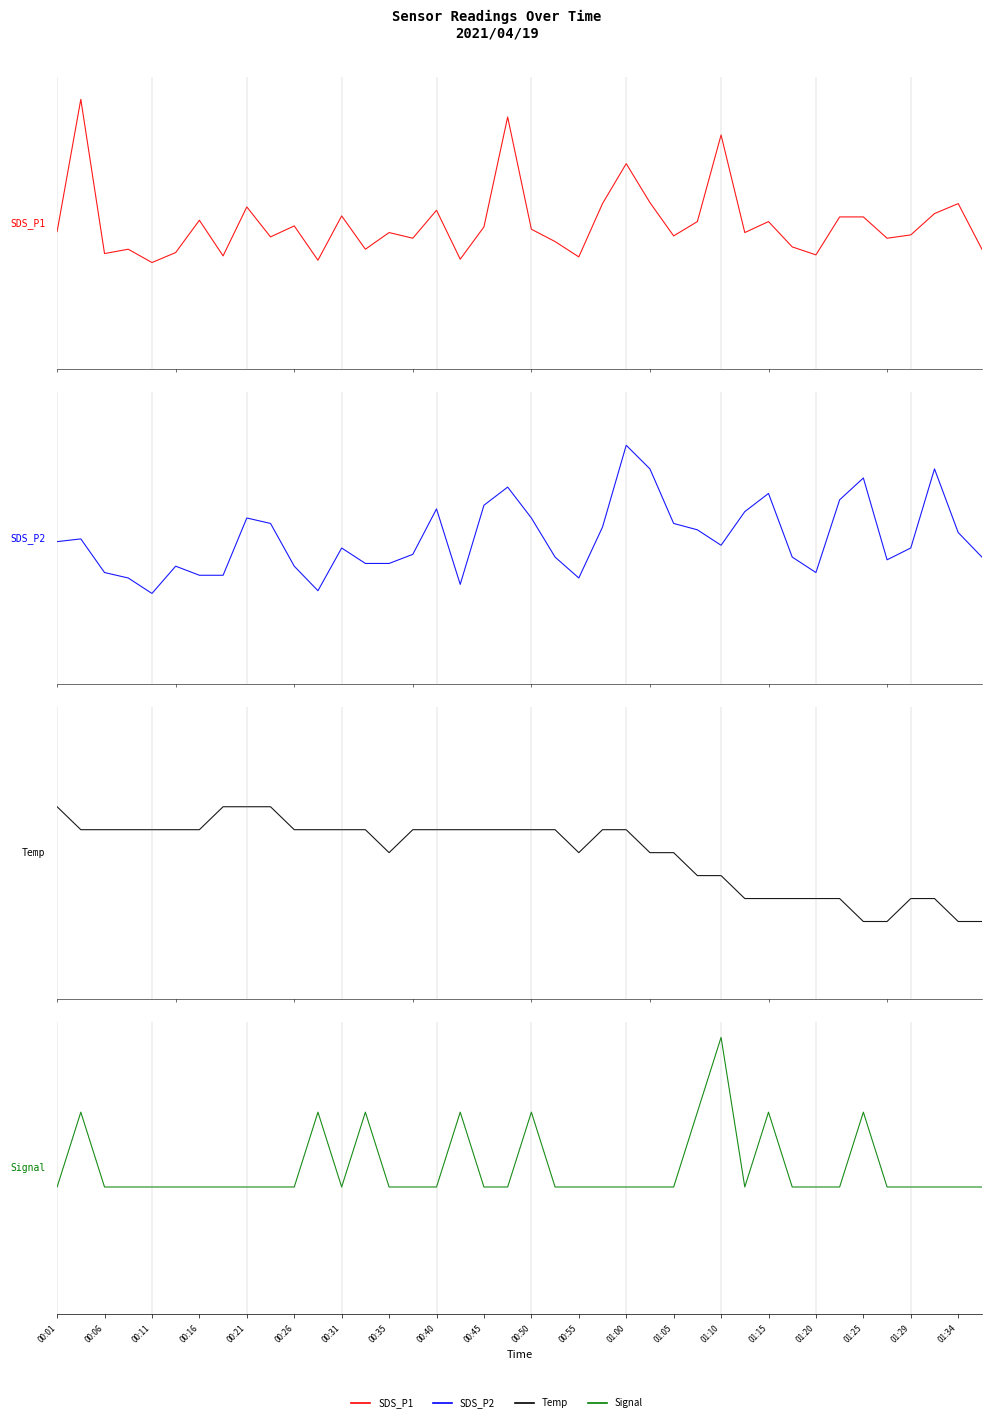

Which has a higher value, 00:55 or 00:26?

00:26